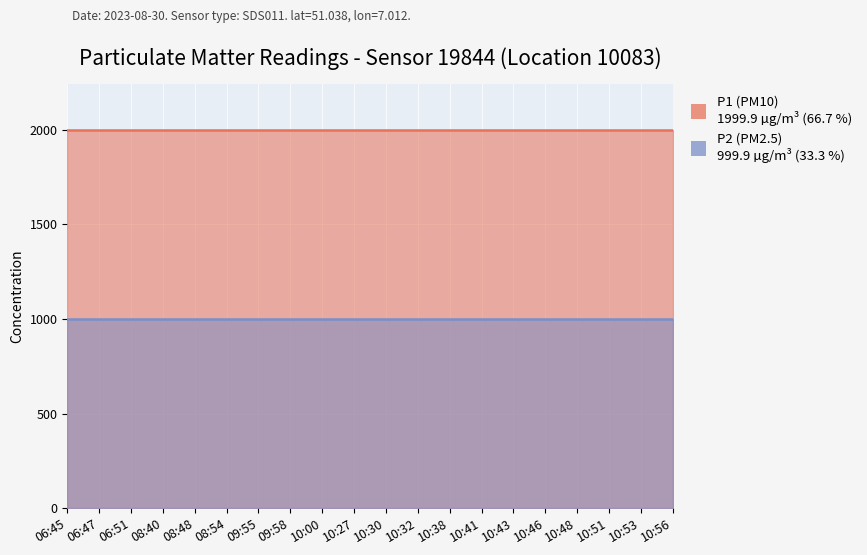

What is the sum of all P2 values?

19998.0